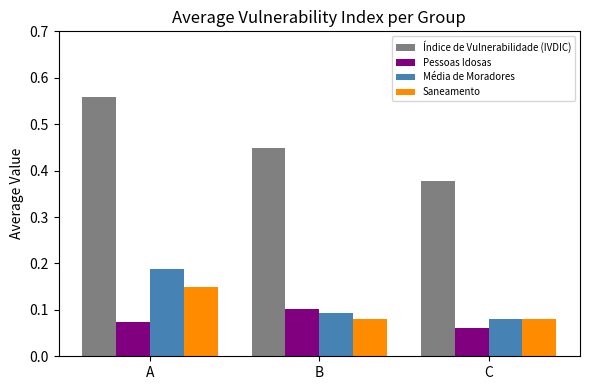

The Média de Moradores series shows 0.0 at C. True or false?

False